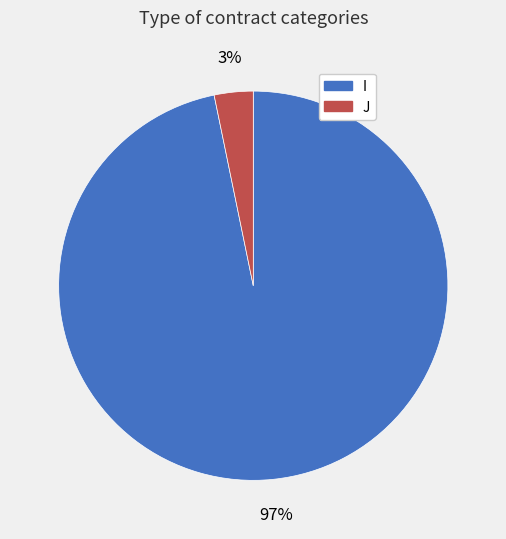

Rank the categories by value from lowest to highest.

J, I